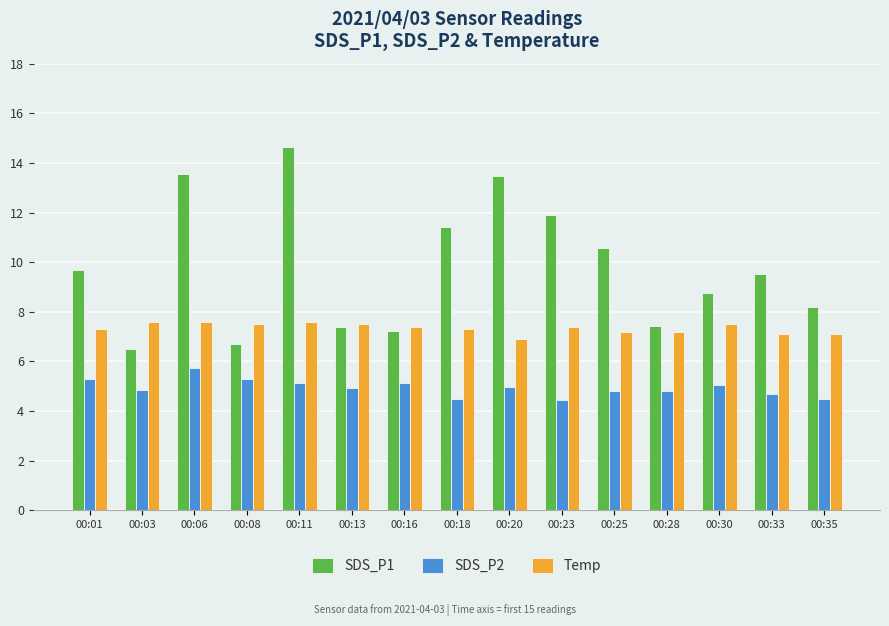

What is the value of the Temp bar at the 10th from the left?

7.4